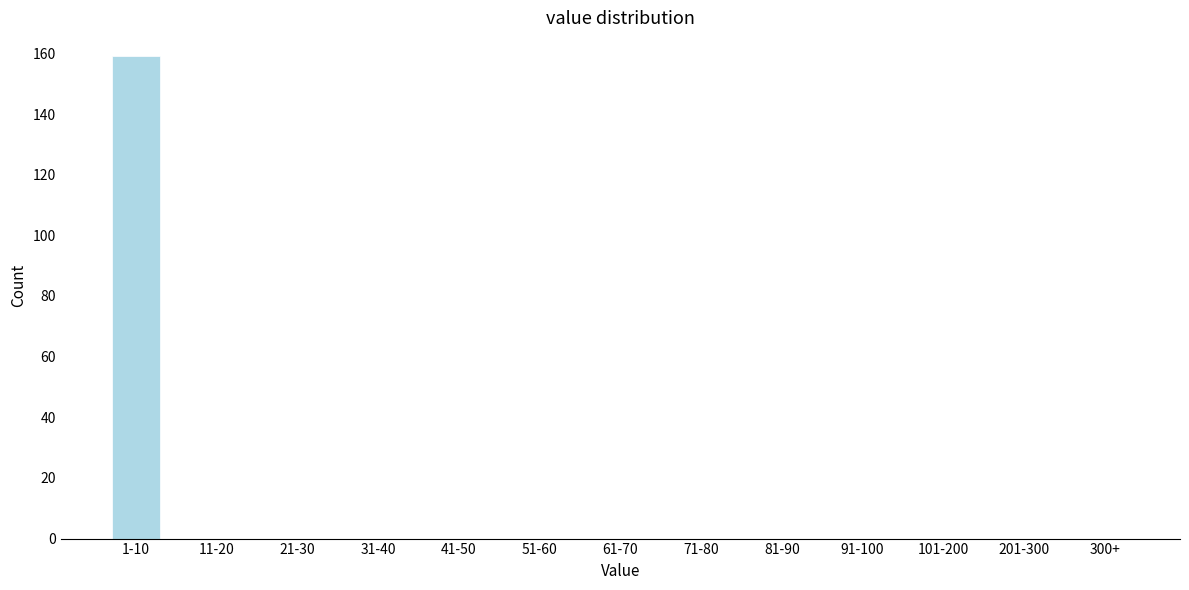

Reading left to right, transcribe all the data shown in this chart.

1-10=159	11-20=0	21-30=0	31-40=0	41-50=0	51-60=0	61-70=0	71-80=0	81-90=0	91-100=0	101-200=0	201-300=0	300+=0